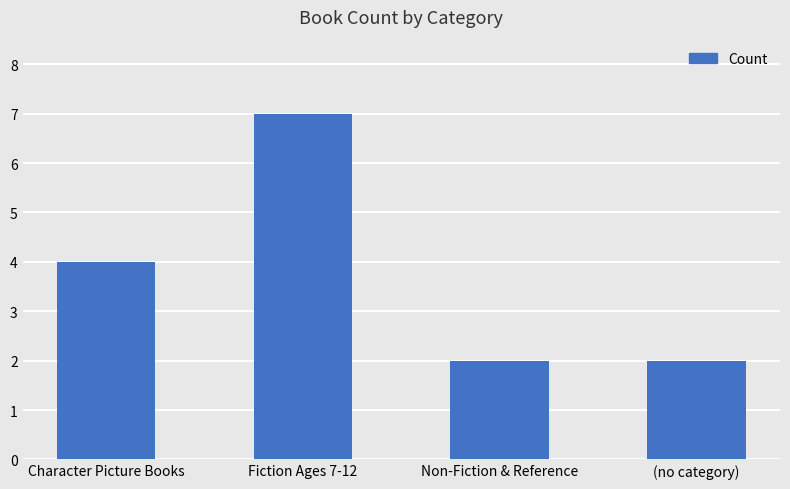

Which label corresponds to the largest value in the chart?

Fiction Ages 7-12